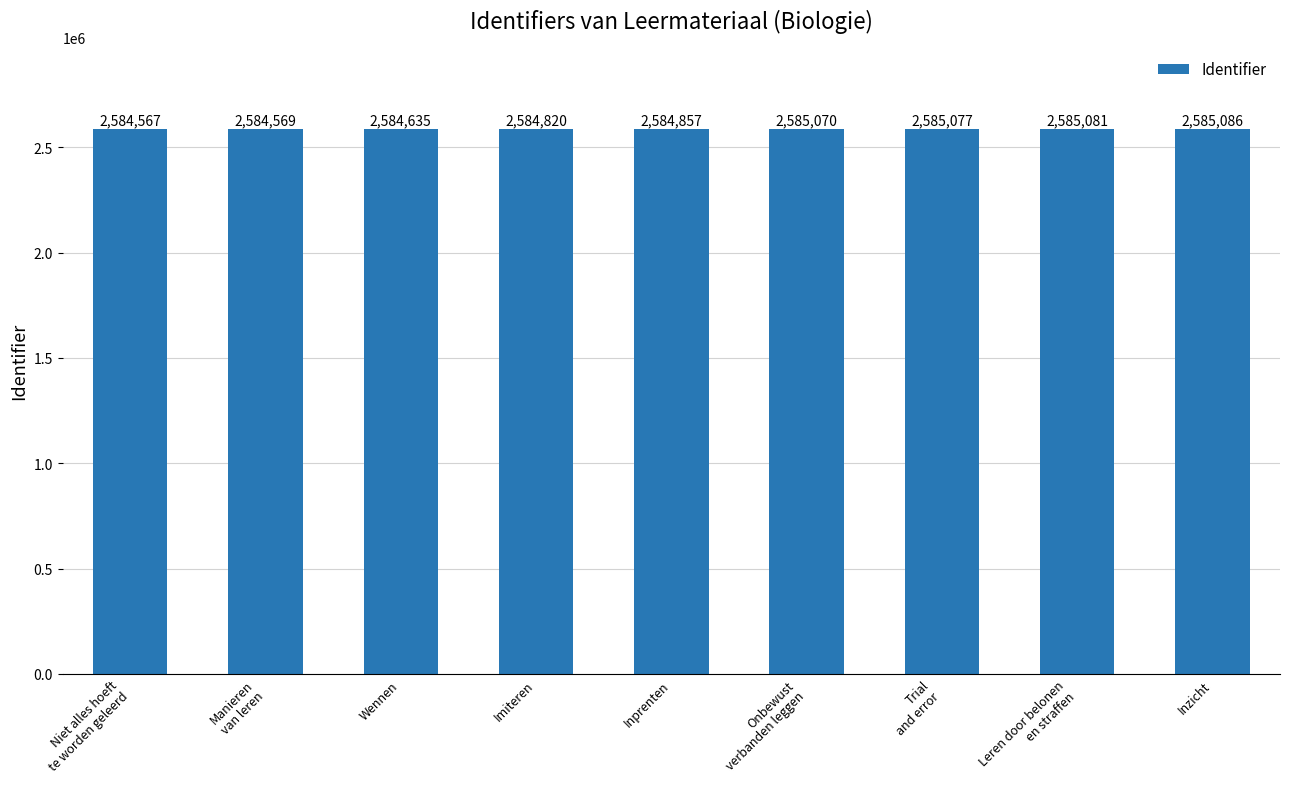

The value at Wennen is 4288538. True or false?

False